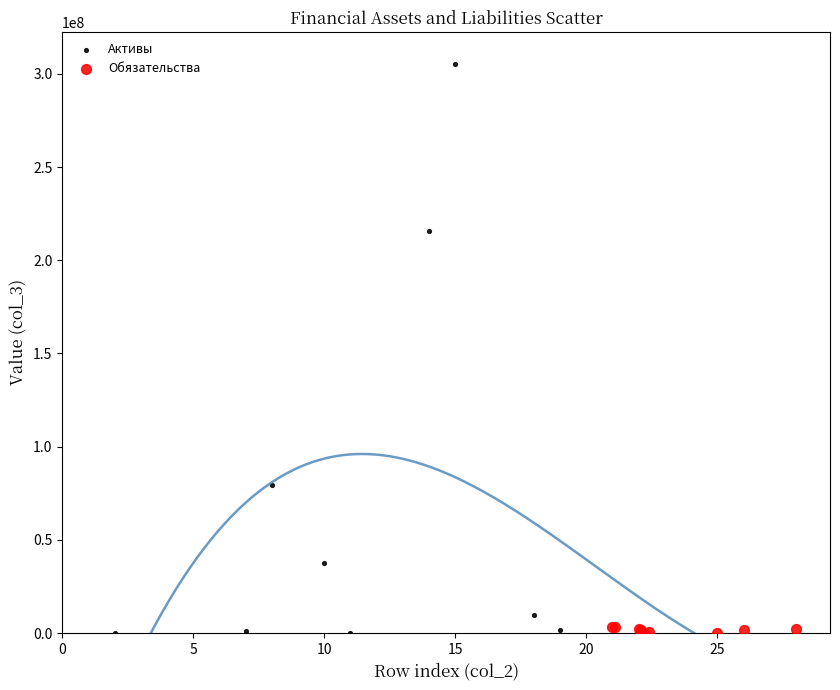

Which series has the widest spread of Y values?

Активы